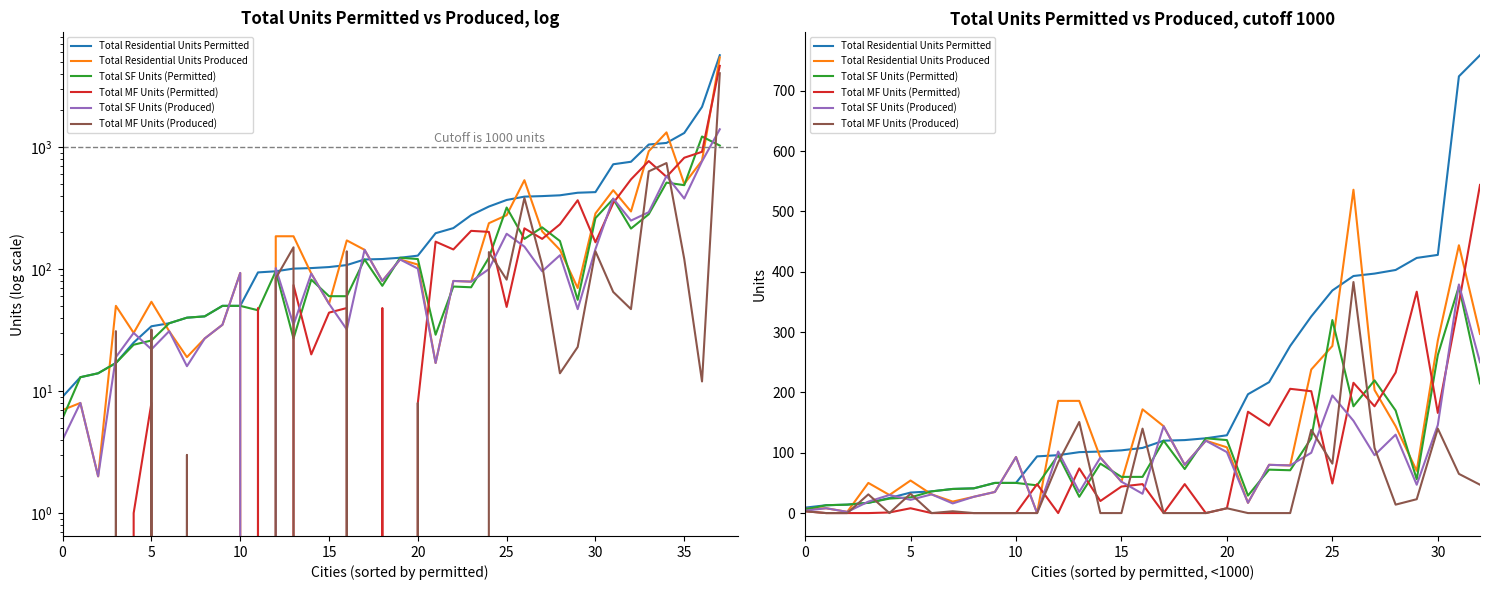

Where does the Total SF Units (Permitted) series first go above 60?

12